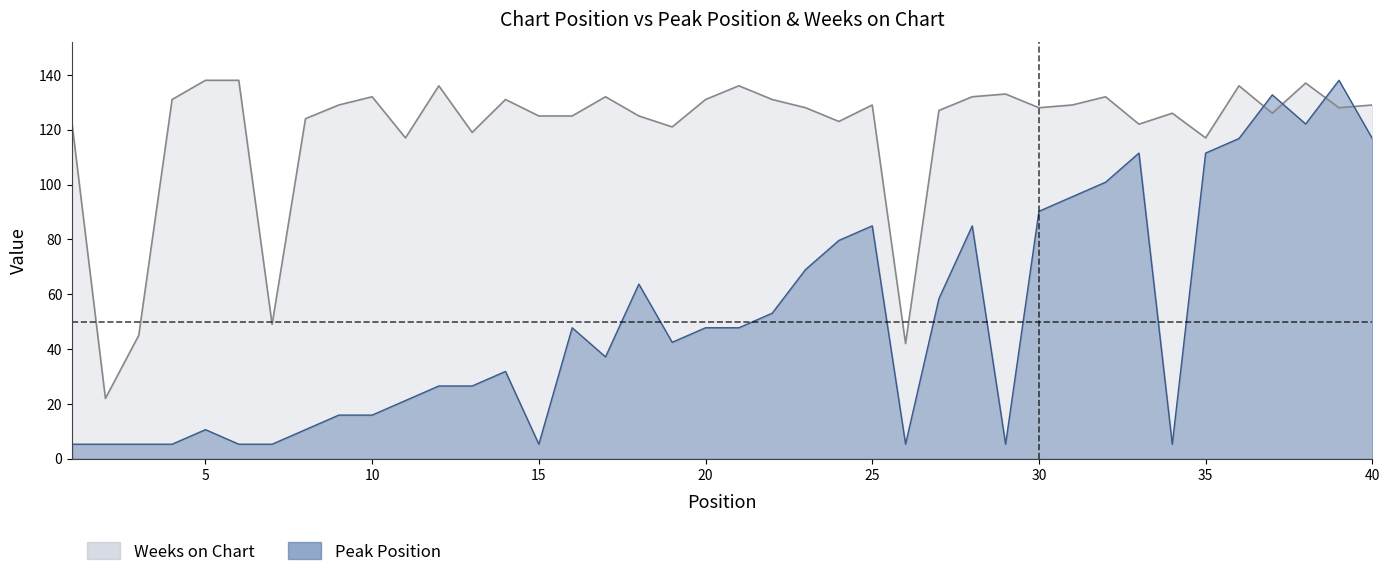

Reading left to right, extract all data points from this chart.

Peak Position: 1=5.3	2=5.3	3=5.3	4=5.3	5=10.6	6=5.3	7=5.3	8=10.6	9=15.9	10=15.9	11=21.2	12=26.5	13=26.5	14=31.8	15=5.3	16=47.8	17=37.2	18=63.7	19=42.5	20=47.8	21=47.8	22=53.1	23=69.0	24=79.6	25=84.9	26=5.3	27=58.4	28=84.9	29=5.3	30=90.2	31=95.5	32=100.8	33=111.5	34=5.3	35=111.5	36=116.8	37=132.7	38=122.1	39=138.0	40=116.8
Weeks on Chart: 1=122.0	2=22.0	3=45.0	4=131.0	5=138.0	6=138.0	7=49.0	8=124.0	9=129.0	10=132.0	11=117.0	12=136.0	13=119.0	14=131.0	15=125.0	16=125.0	17=132.0	18=125.0	19=121.0	20=131.0	21=136.0	22=131.0	23=128.0	24=123.0	25=129.0	26=42.0	27=127.0	28=132.0	29=133.0	30=128.0	31=129.0	32=132.0	33=122.0	34=126.0	35=117.0	36=136.0	37=126.0	38=137.0	39=128.0	40=129.0